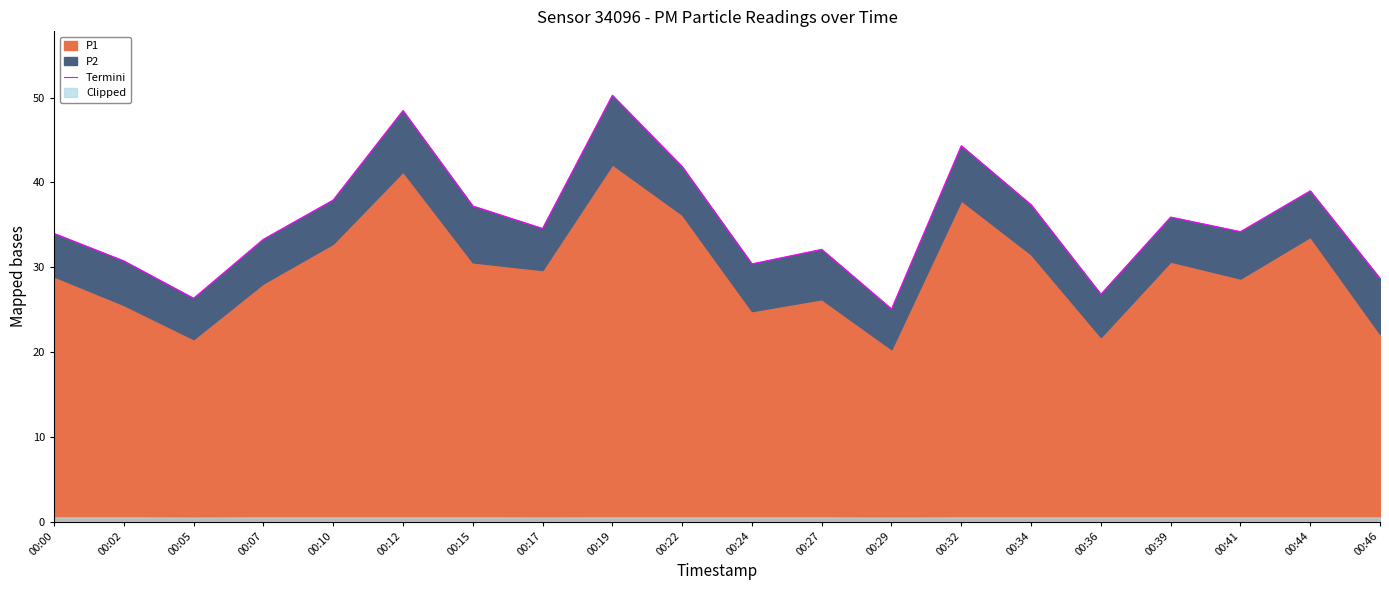

List the labels in order of value, smallest first.

00:29, 00:05, 00:36, 00:46, 00:24, 00:02, 00:27, 00:07, 00:00, 00:41, 00:17, 00:39, 00:15, 00:34, 00:10, 00:44, 00:22, 00:32, 00:12, 00:19